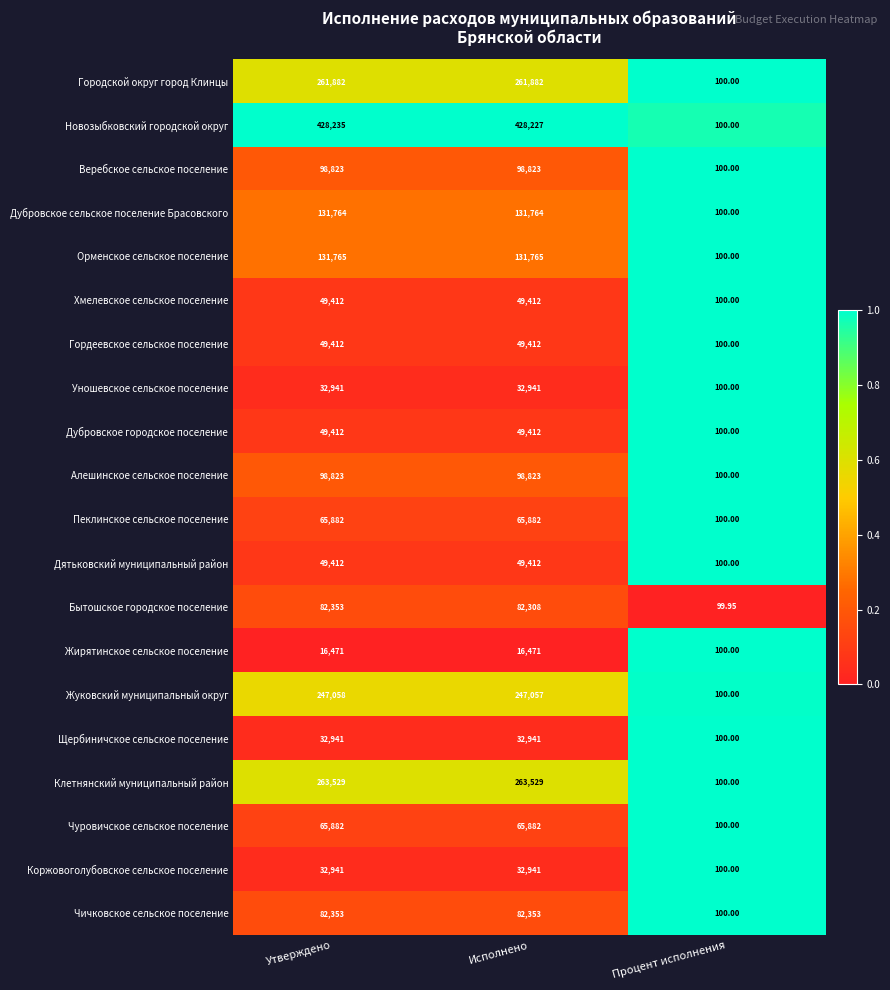

Which series has the largest total across all categories?

Новозыбковский городской округ